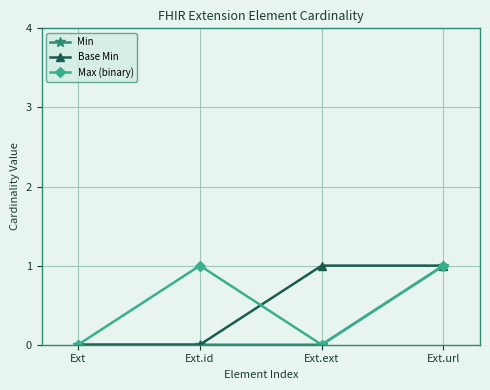

What are all the series names shown in the legend?

Min, Base Min, Max (binary)